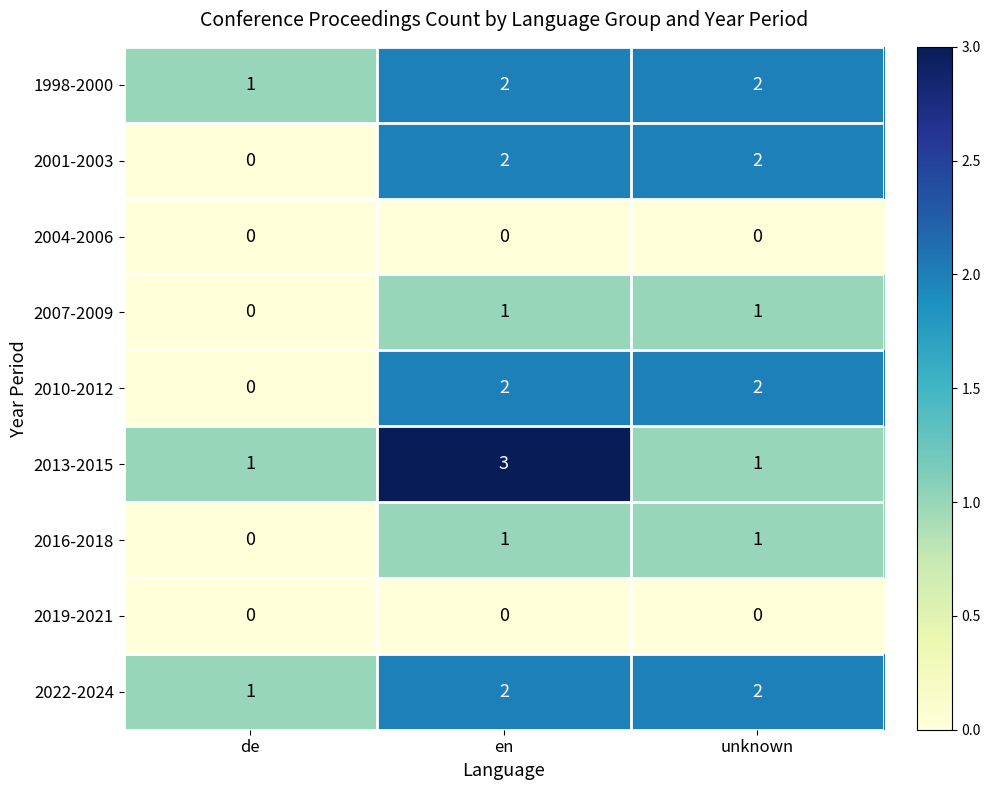

What is the sum of all 2001-2003 values?

4